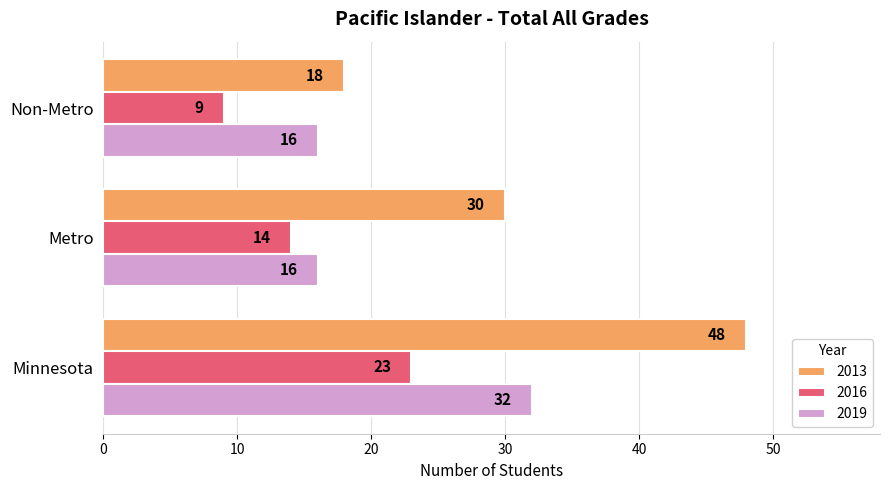

What is the difference between the second highest and minimum values in the 2016 series?

5